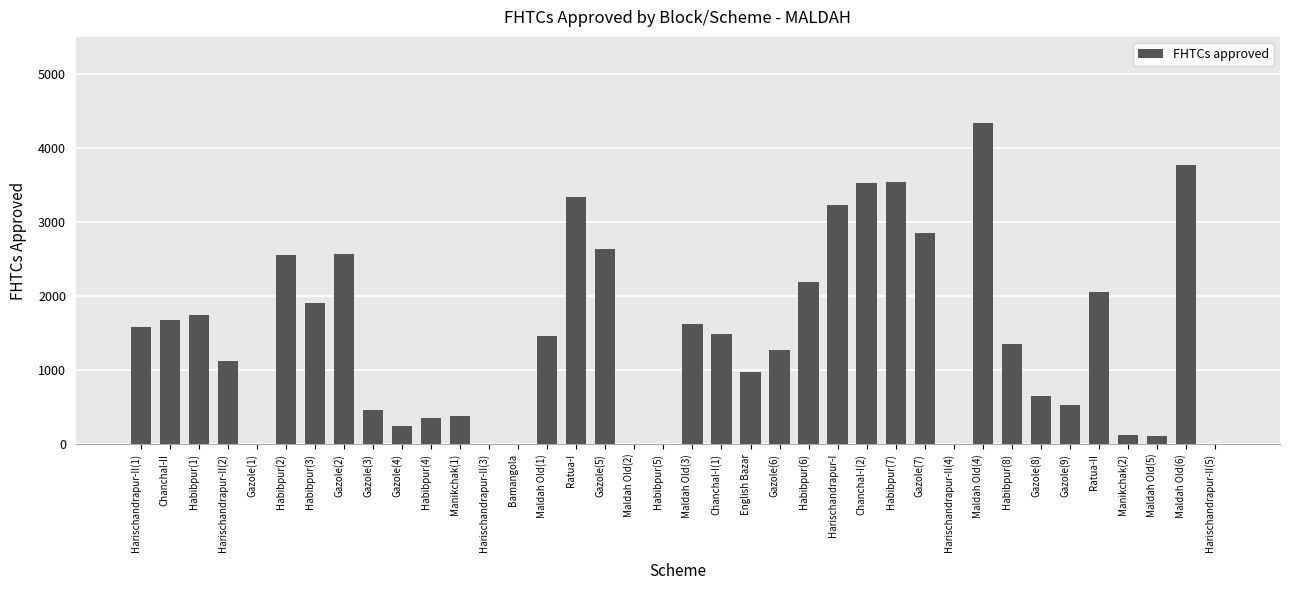

Approximately how many times larger is the value at Maldah Old(5) compared to Gazole(3)?

0.2